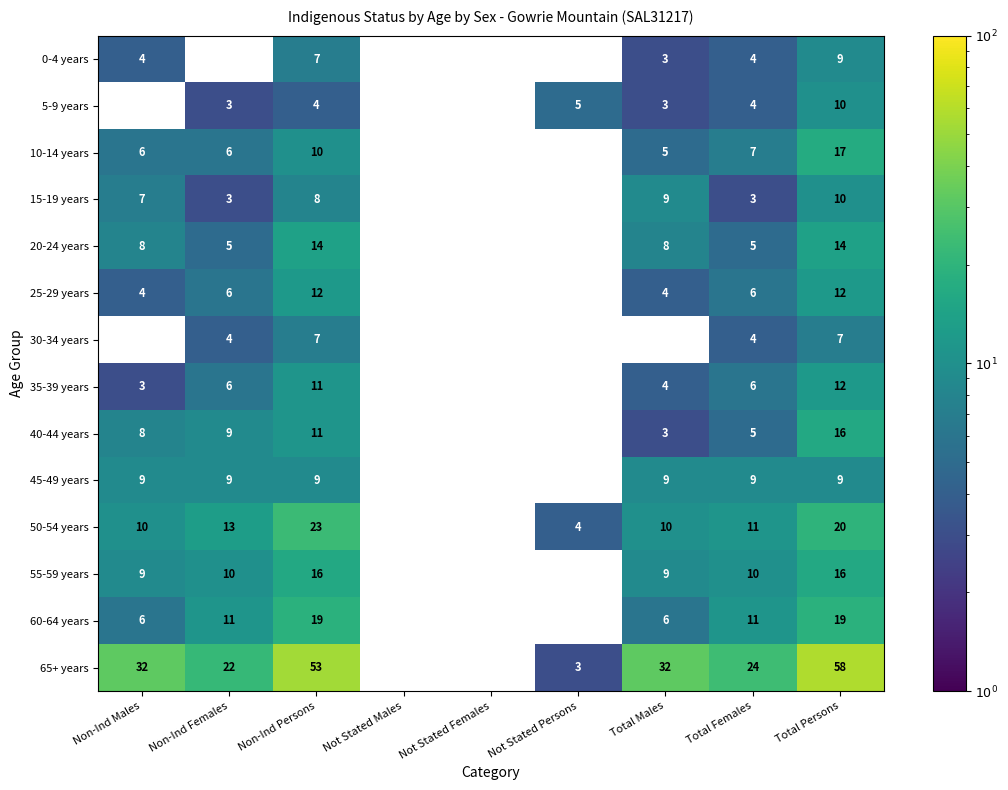

Which series changed the most between Total Females and Total Persons?

65+ years